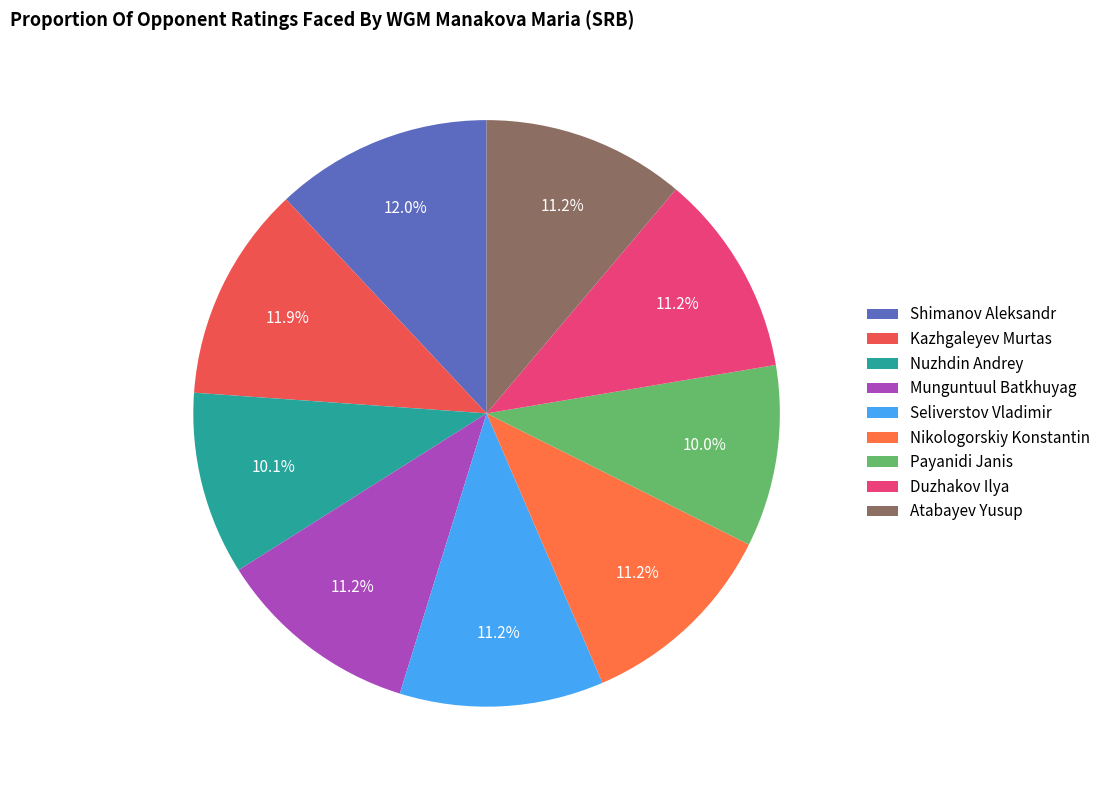

What is the smallest slice in the pie chart?

Payanidi Janis